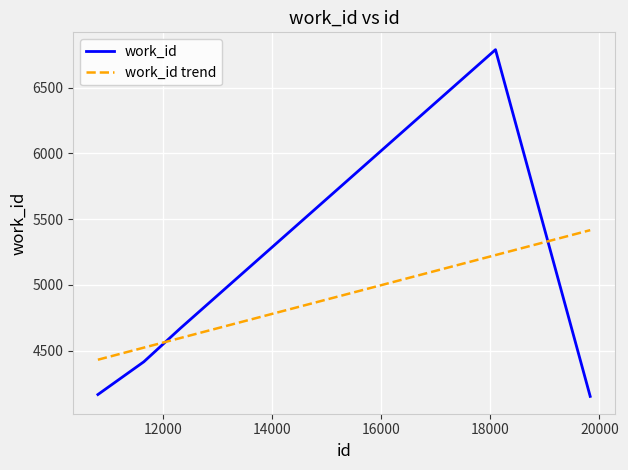

What is the minimum value shown in the chart?

4153